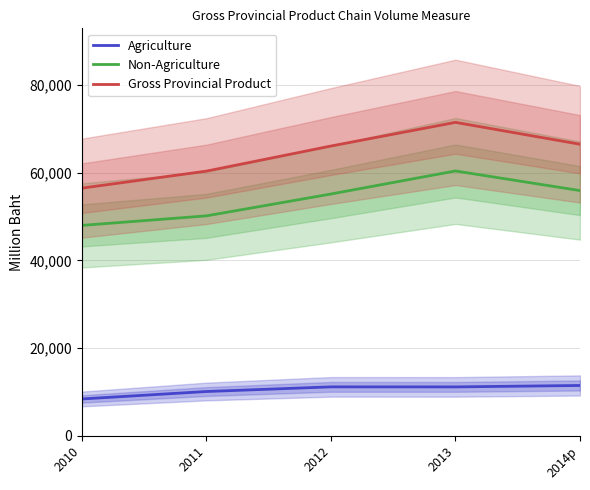

How many data points in Gross Provincial Product are less than 66064?

2